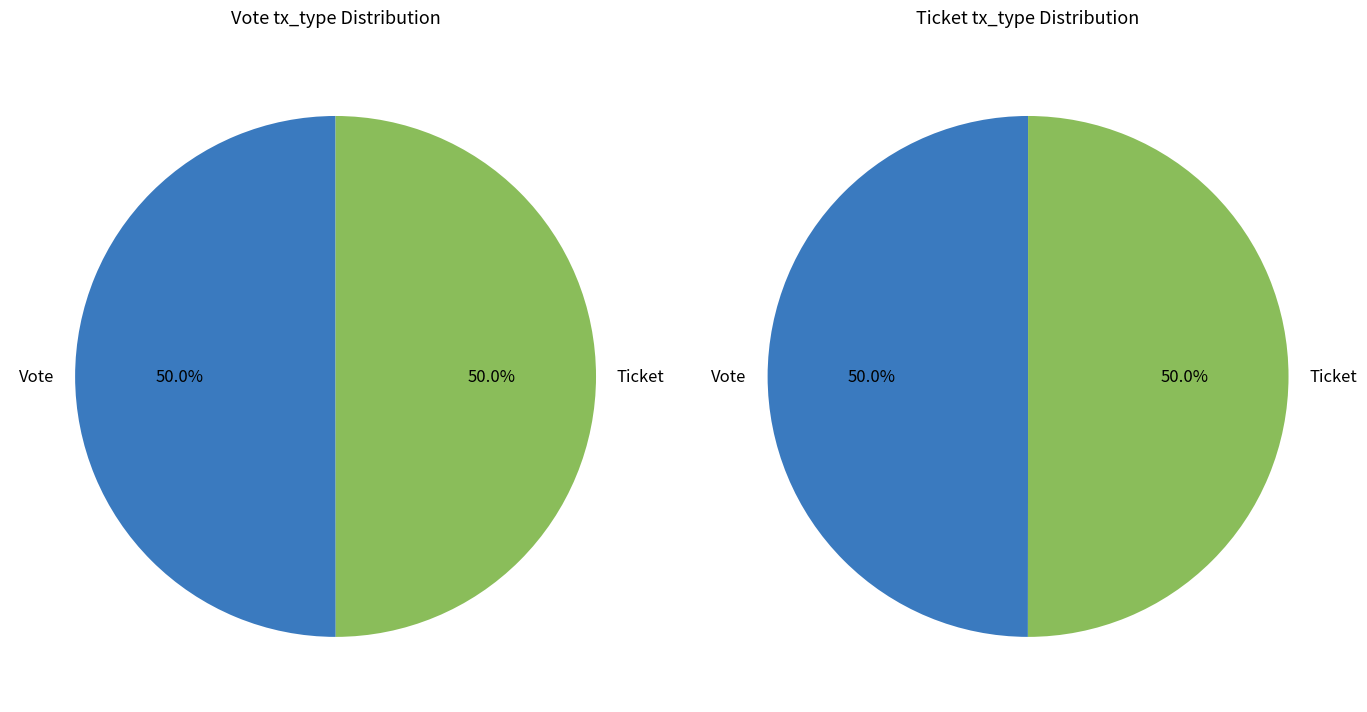

The Vote slice represents 95% of the pie. True or false?

False